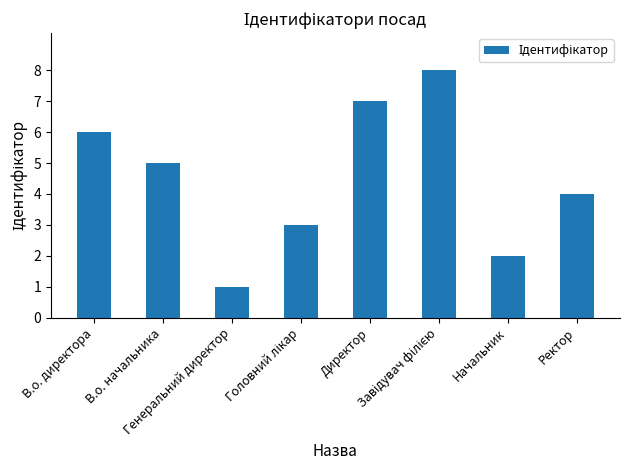

What is the maximum value shown in the chart?

8